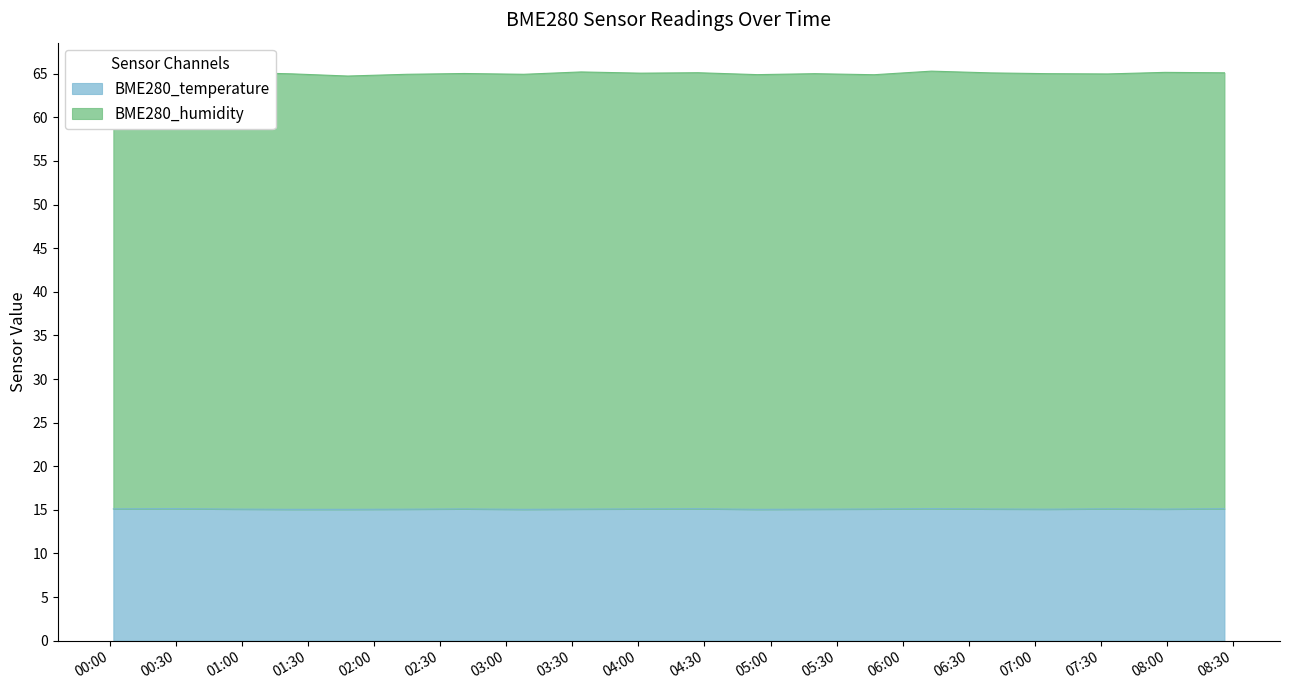

Which series has the largest range (max minus min)?

BME280_humidity